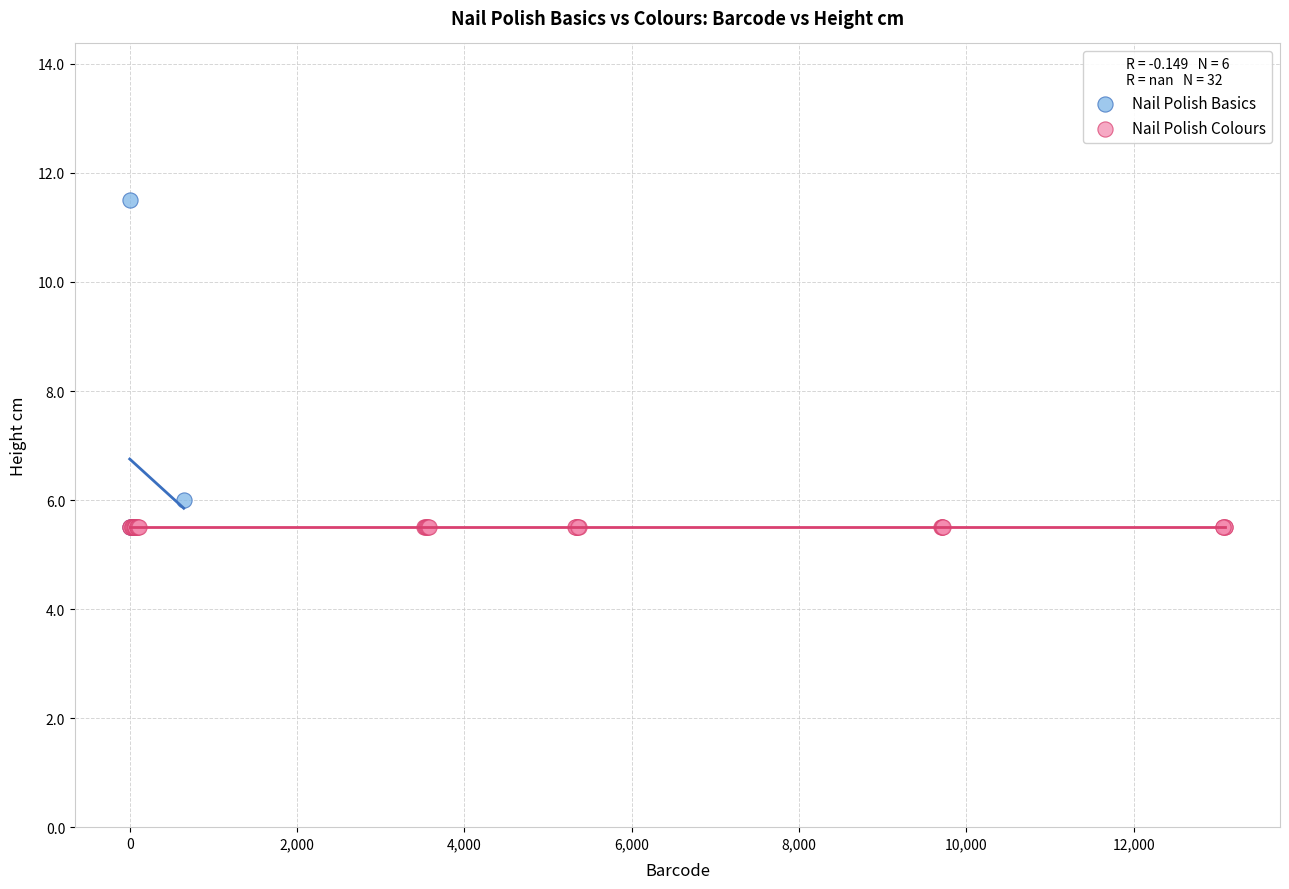

Which series contains the highest Y value?

Nail Polish Basics